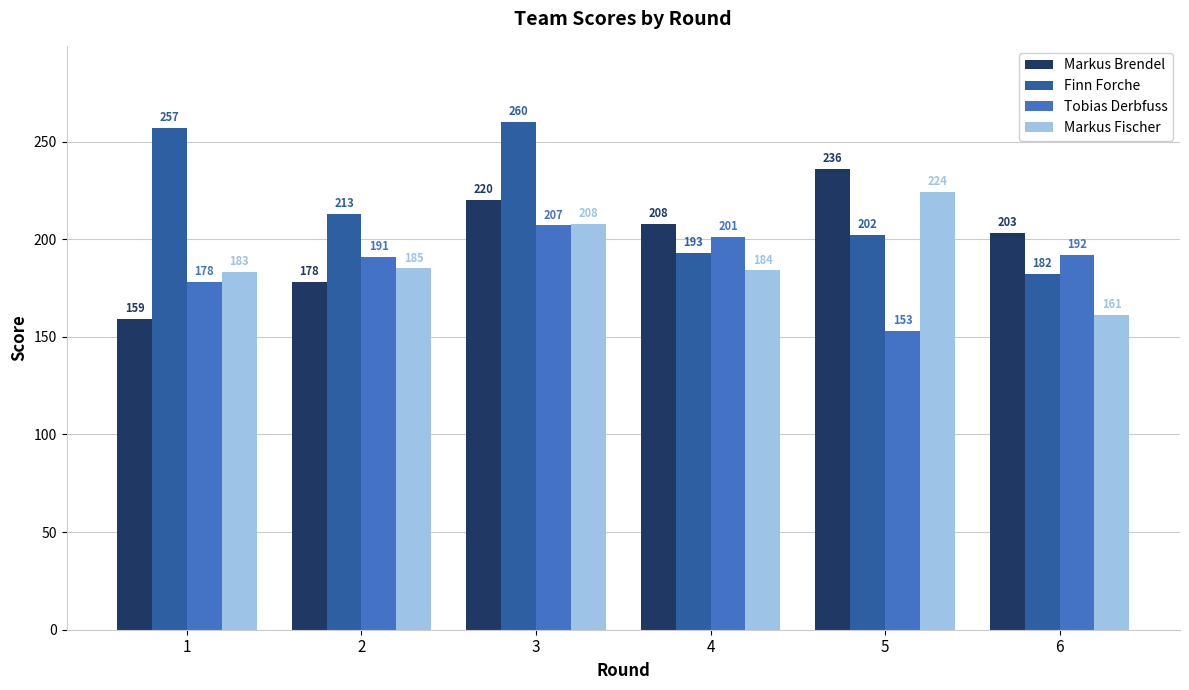

The value of Finn Forche at 5 is 92. True or false?

False